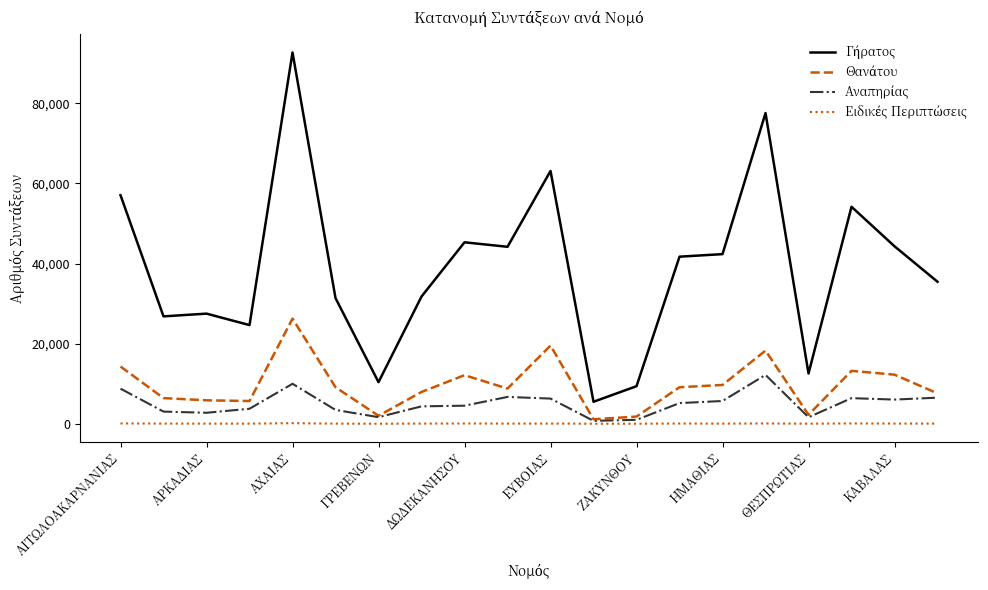

What is the greatest value displayed?

92683